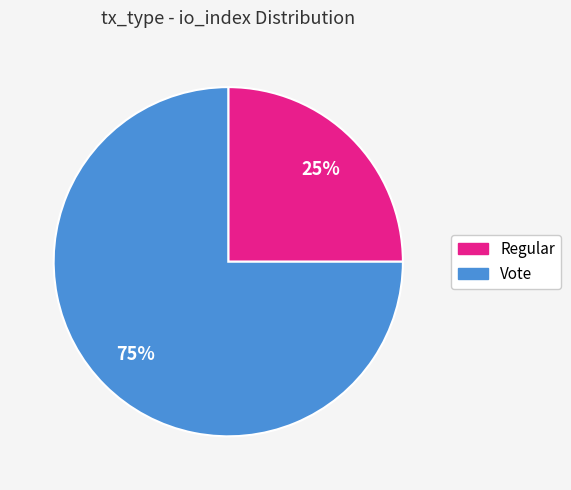

Between Regular and Vote, which is larger?

Vote